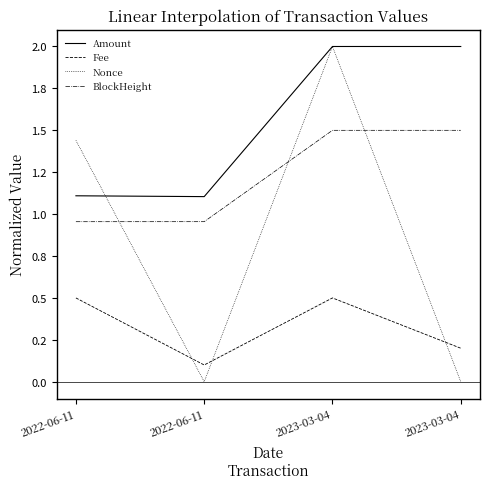

Rank the series by their average value, from lowest to highest.

Fee, Nonce, BlockHeight, Amount